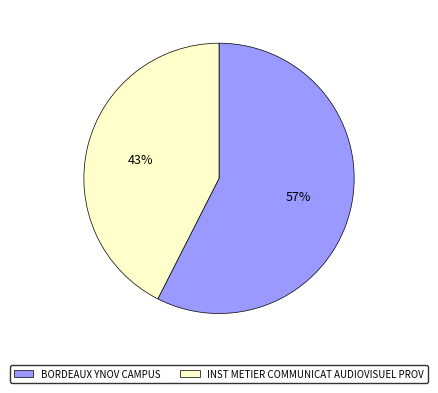

Which has a higher value, INST METIER COMMUNICAT AUDIOVISUEL PROV or BORDEAUX YNOV CAMPUS?

BORDEAUX YNOV CAMPUS